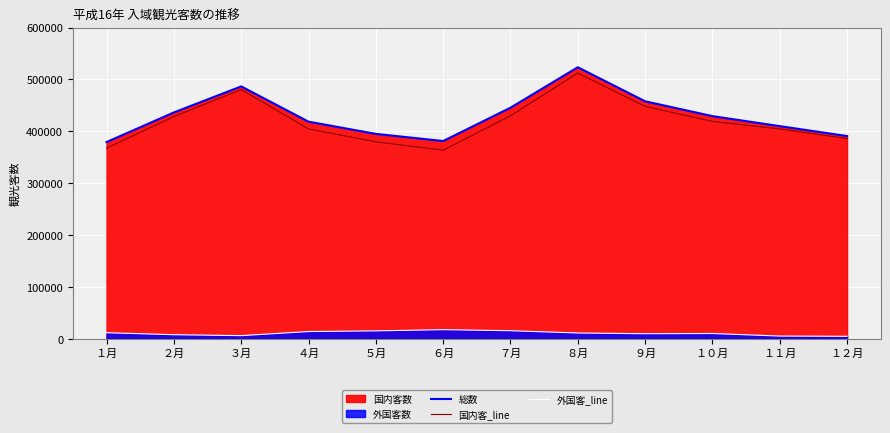

What is the label of the 5th point from the right?

８月